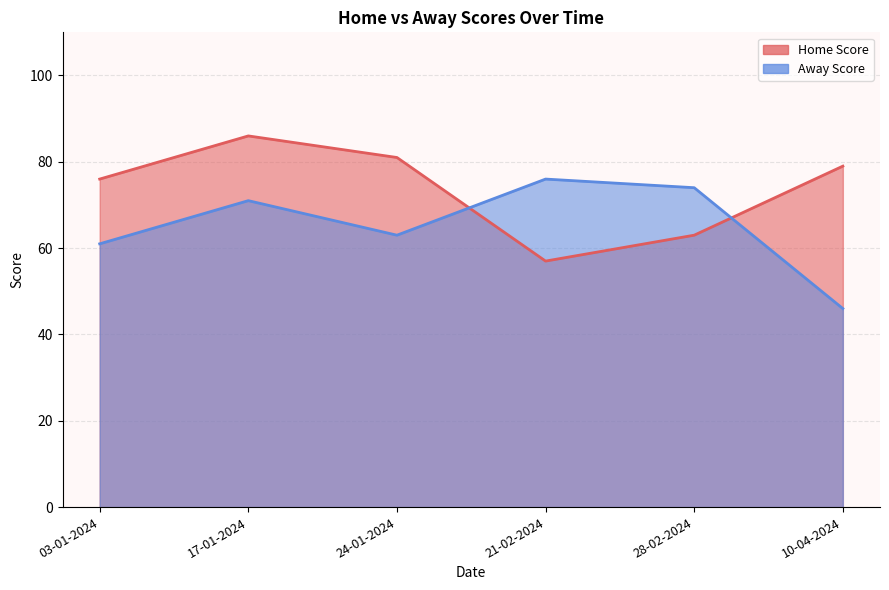

Is the value of Home Score at 28-02-2024 greater than the value of Away Score at 28-02-2024?

No